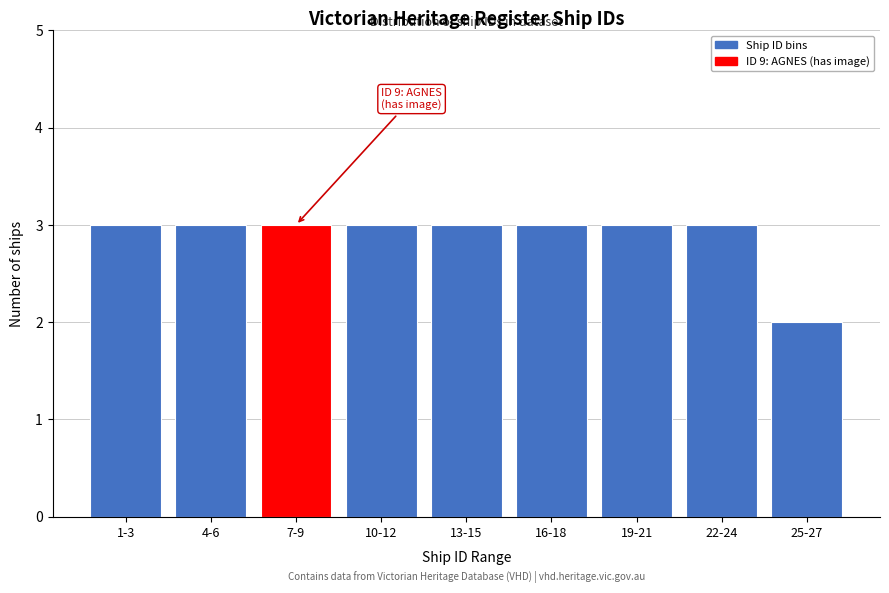

Reading left to right, list all the values displayed in this chart.

3	3	3	3	3	3	3	3	2